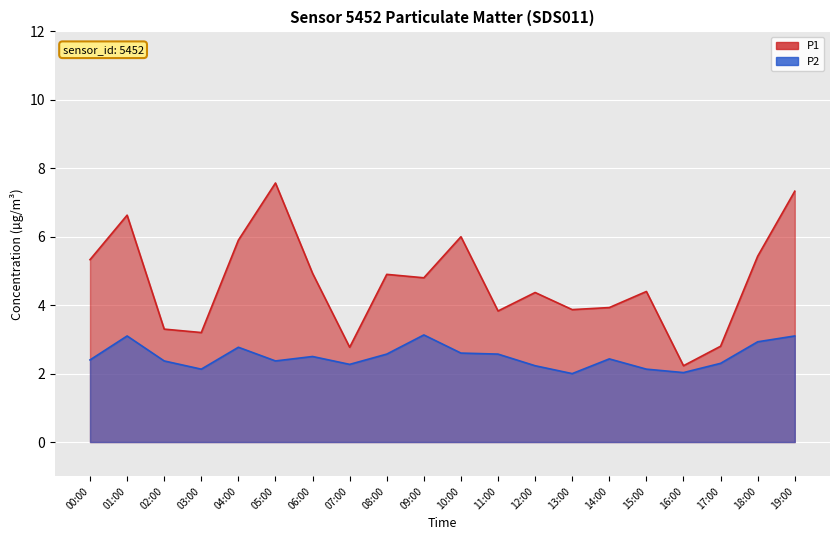

Reading right to left, extract all data points from this chart.

P1: 19:00=7.3	18:00=5.4	17:00=2.8	16:00=2.2	15:00=4.4	14:00=3.9	13:00=3.9	12:00=4.4	11:00=3.8	10:00=6.0	09:00=4.8	08:00=4.9	07:00=2.8	06:00=4.9	05:00=7.6	04:00=5.9	03:00=3.2	02:00=3.3	01:00=6.6	00:00=5.3
P2: 19:00=3.1	18:00=2.9	17:00=2.3	16:00=2.0	15:00=2.1	14:00=2.4	13:00=2.0	12:00=2.2	11:00=2.6	10:00=2.6	09:00=3.1	08:00=2.6	07:00=2.3	06:00=2.5	05:00=2.4	04:00=2.8	03:00=2.1	02:00=2.4	01:00=3.1	00:00=2.4